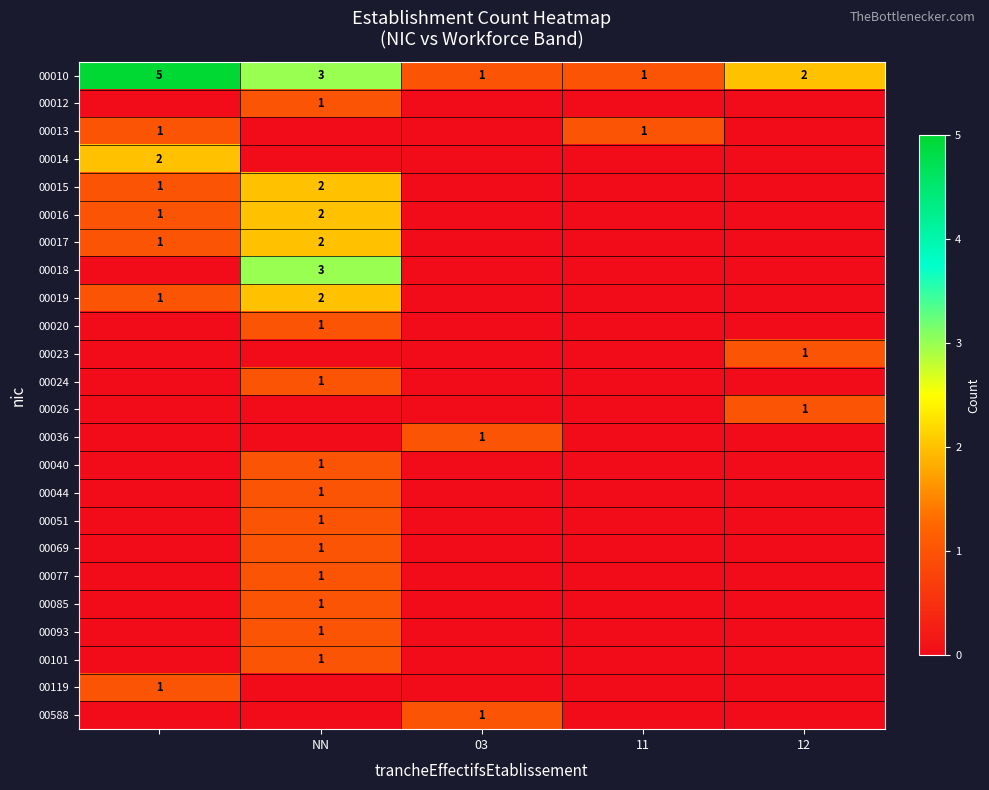

Is it true that 00044 equals 2 at NN?

False